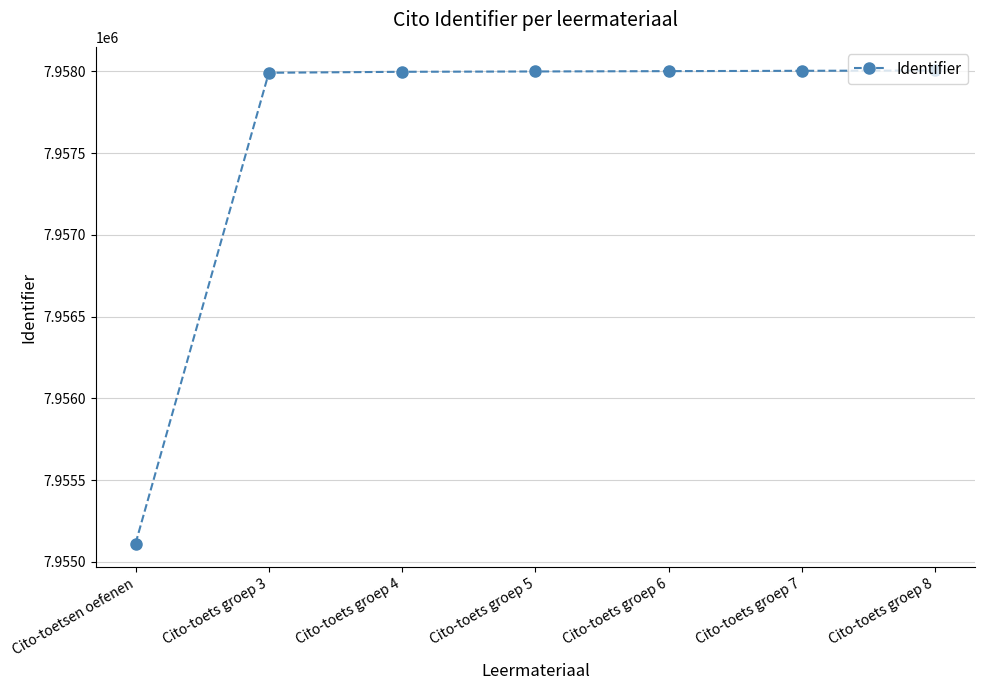

True or false: the data shows 7958002 at Cito-toets groep 6.

True